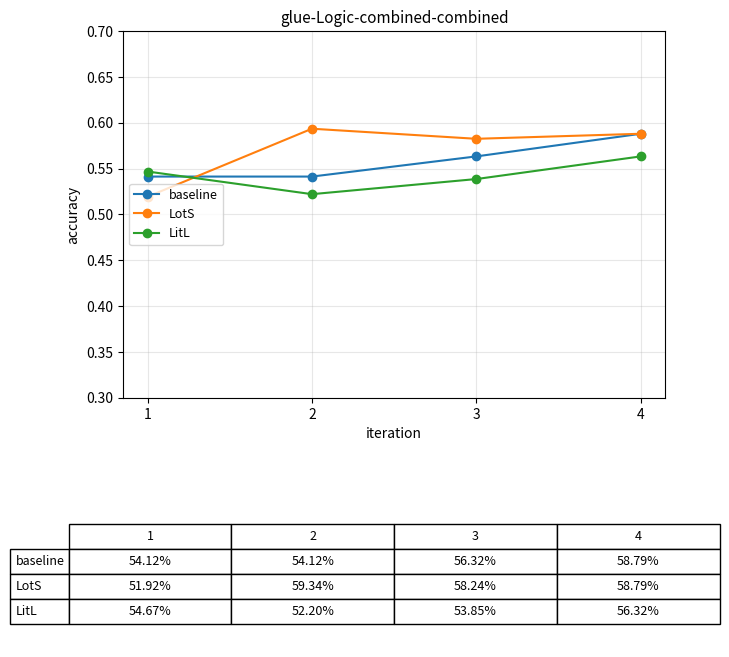

Which series has the largest total across all categories?

LotS